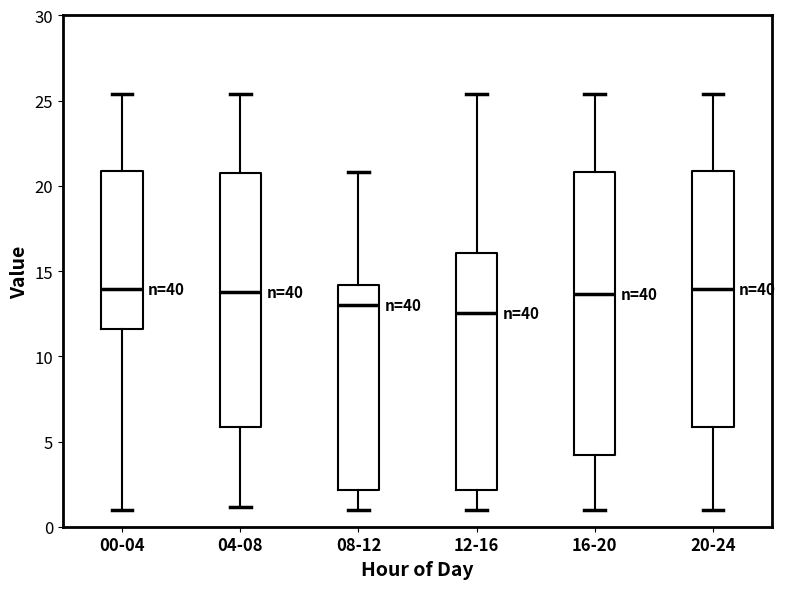

Reading left to right, read every box against the y-axis: the position of its median line, the range the box covers, and the ends of its whiskers. The values are not printed on the chart, so give them approximately, as read against the axis.

00-04: median 14.0, box 11.5 to 21.0, whiskers 1.0 to 25.5
04-08: median 14.0, box 6.0 to 21.0, whiskers 1.0 to 25.5
08-12: median 13.0, box 2.0 to 14.0, whiskers 1.0 to 21.0
12-16: median 12.5, box 2.0 to 16.0, whiskers 1.0 to 25.5
16-20: median 13.5, box 4.0 to 21.0, whiskers 1.0 to 25.5
20-24: median 14.0, box 6.0 to 21.0, whiskers 1.0 to 25.5